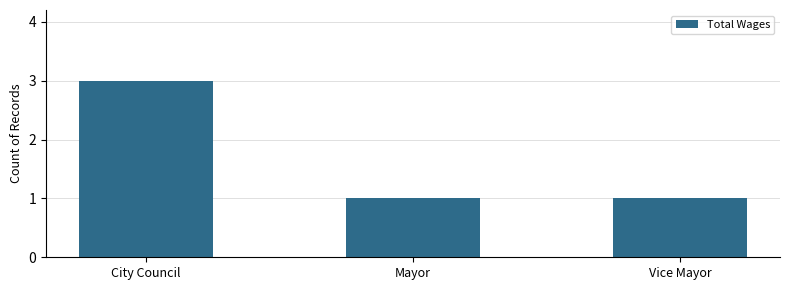

What is the difference between the maximum and minimum values?

2